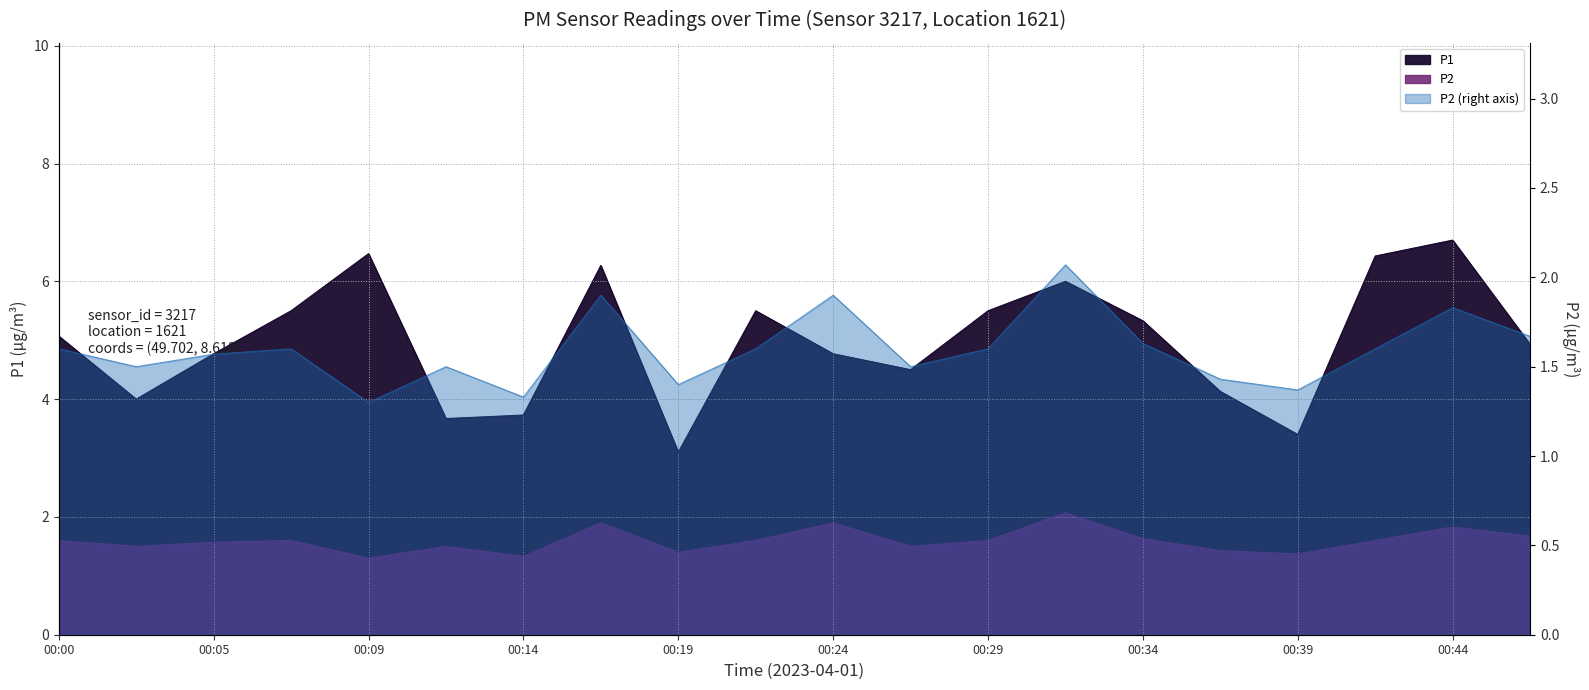

At how many categories does at least one series exceed 4?

15